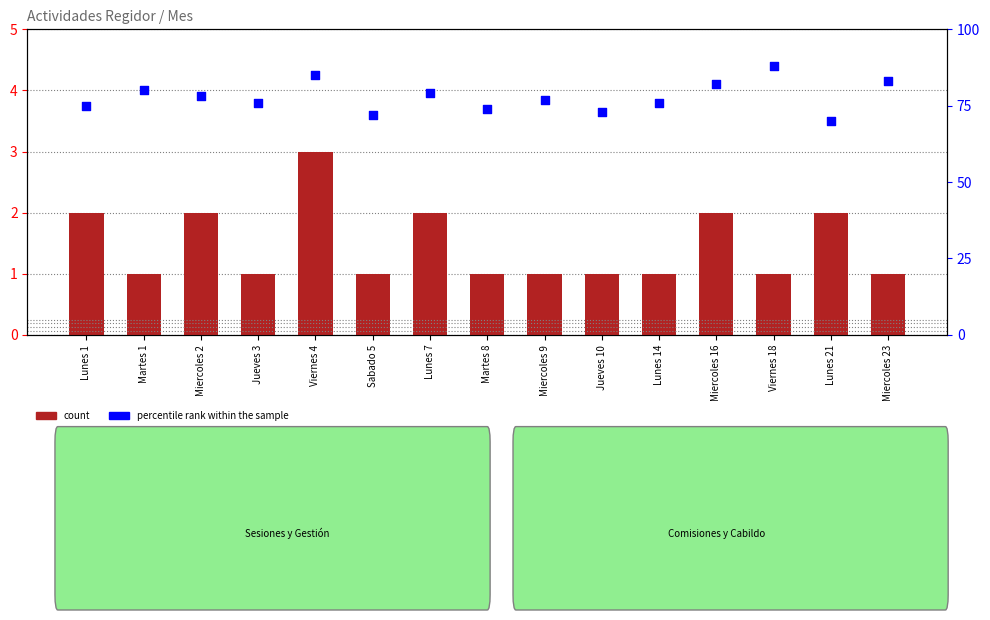

What is the total value across all series at Viernes 4?

88